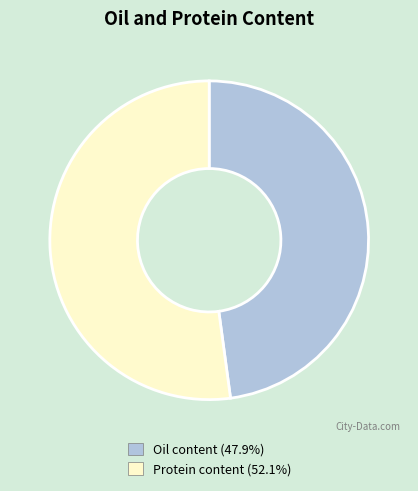

Count the number of slices in the pie.

2